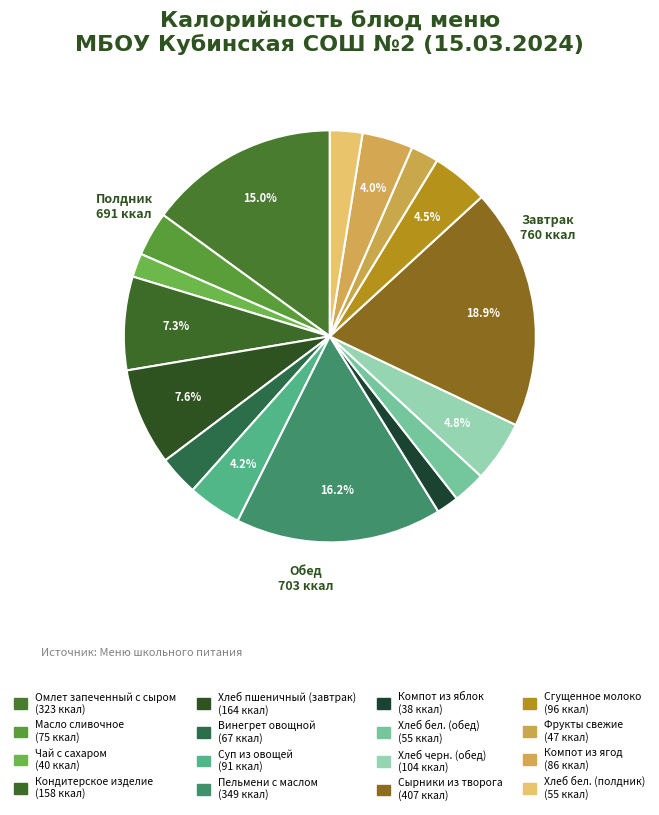

How many slices are in this pie chart?

16